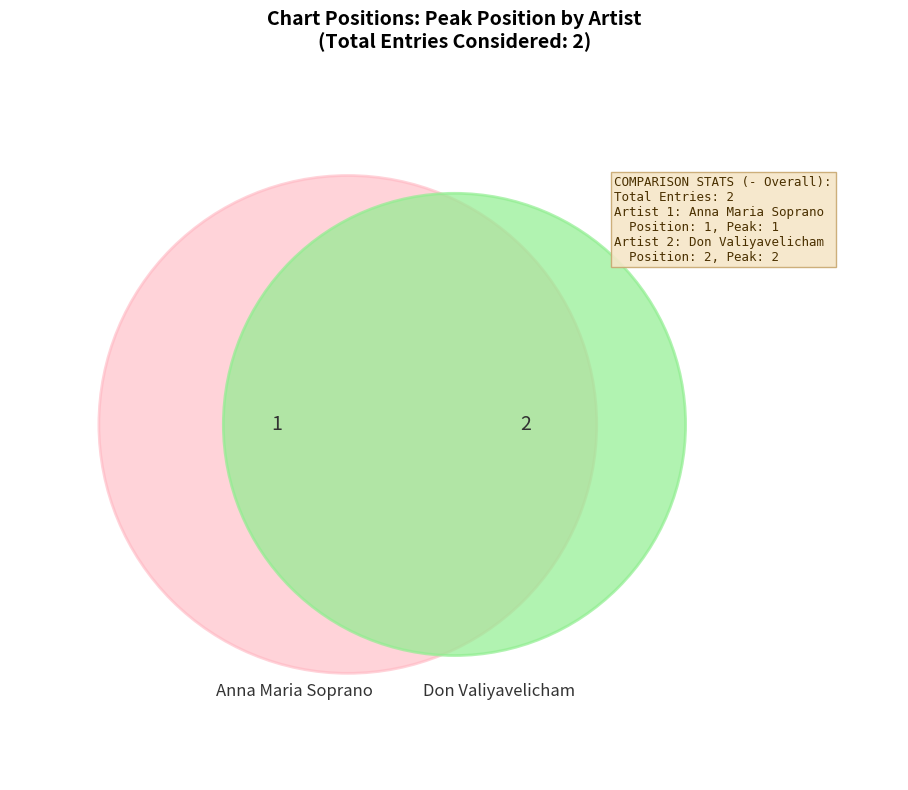

The Anna Maria Soprano - Abba Father slice represents 33% of the pie. True or false?

True